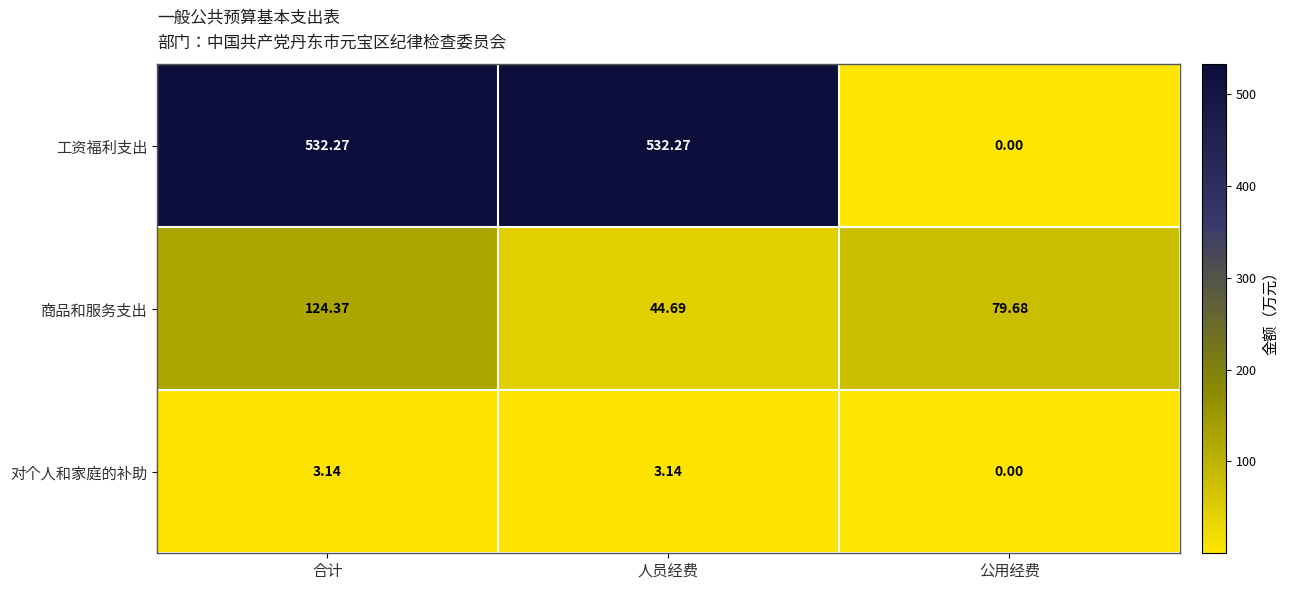

Which series has the largest total across all categories?

工资福利支出